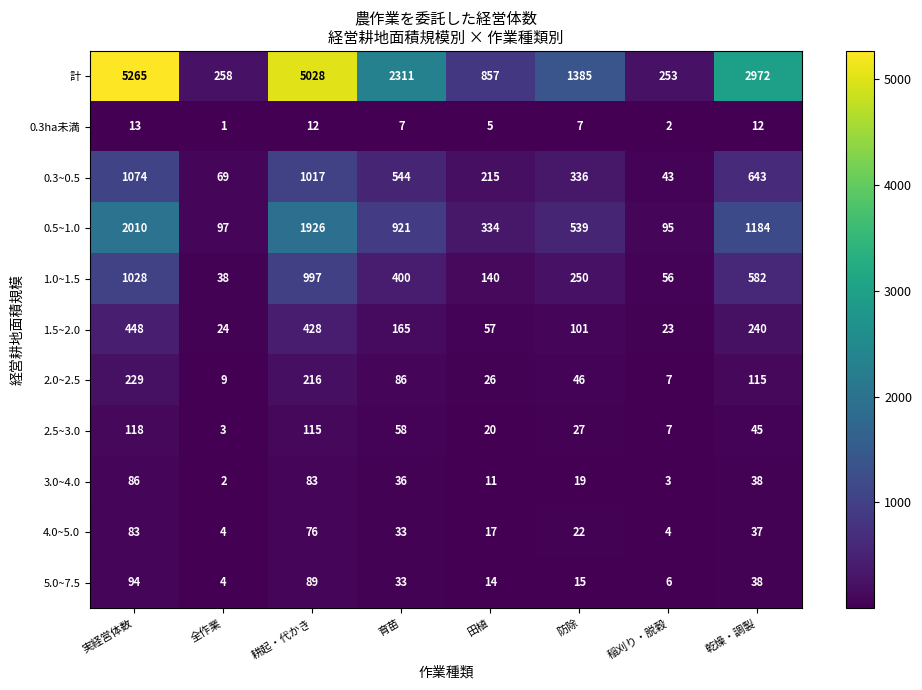

Which series has the largest total across all categories?

計